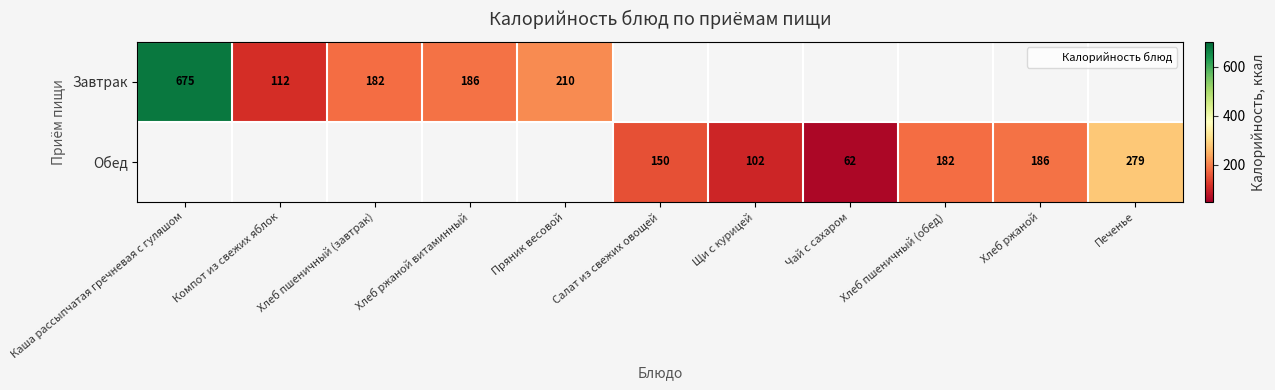

What is the smallest value displayed?

61.5